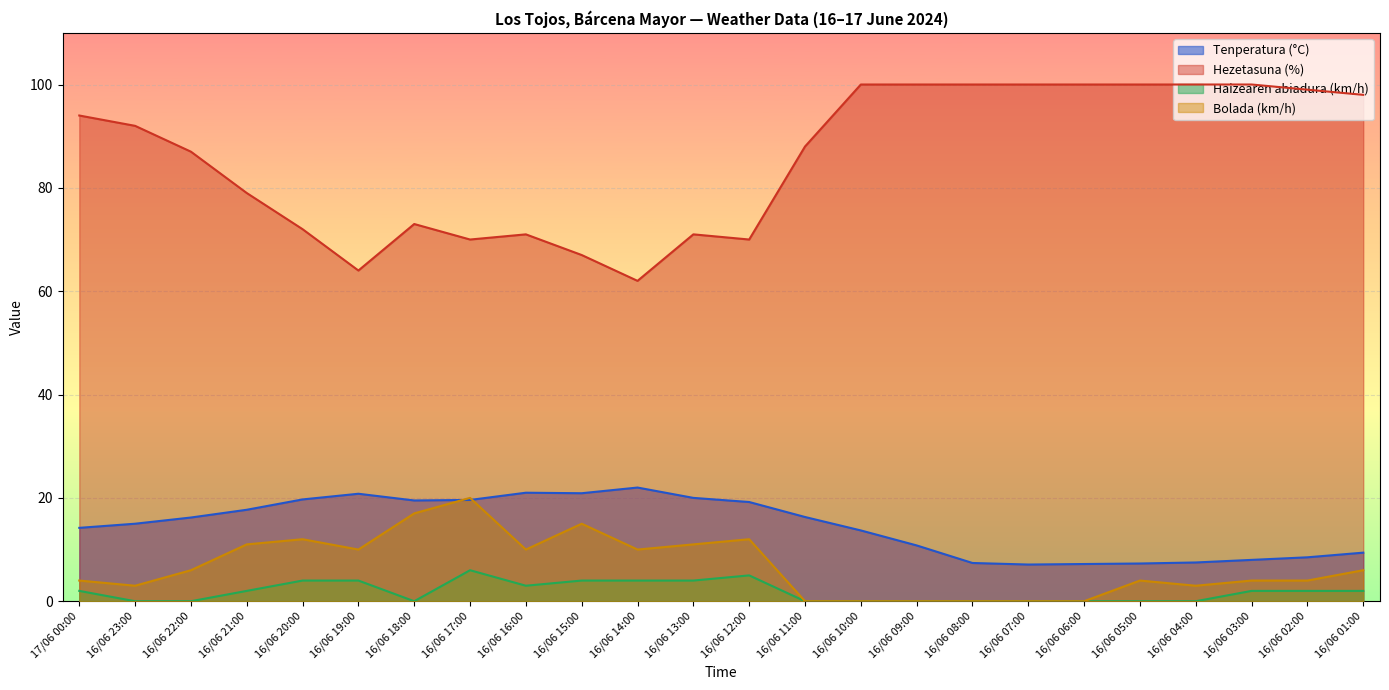

What is the difference between the Hezetasuna (%) values at 16/06 01:00 and 16/06 04:00?

2.0